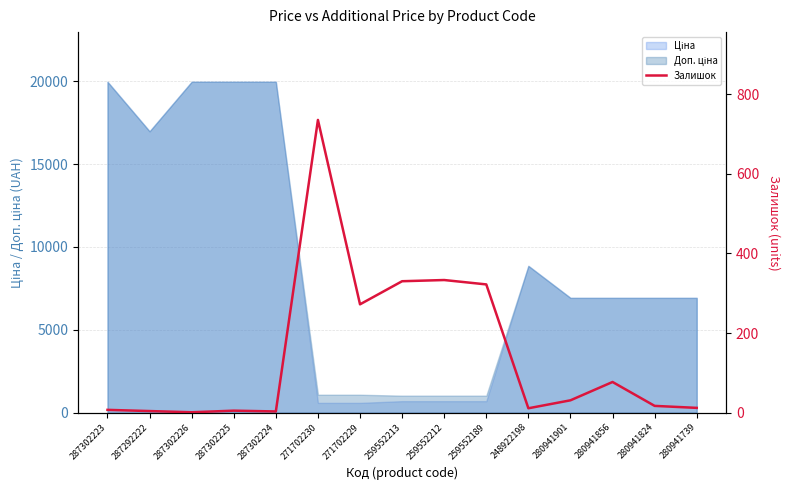

How many values are below 17?

7